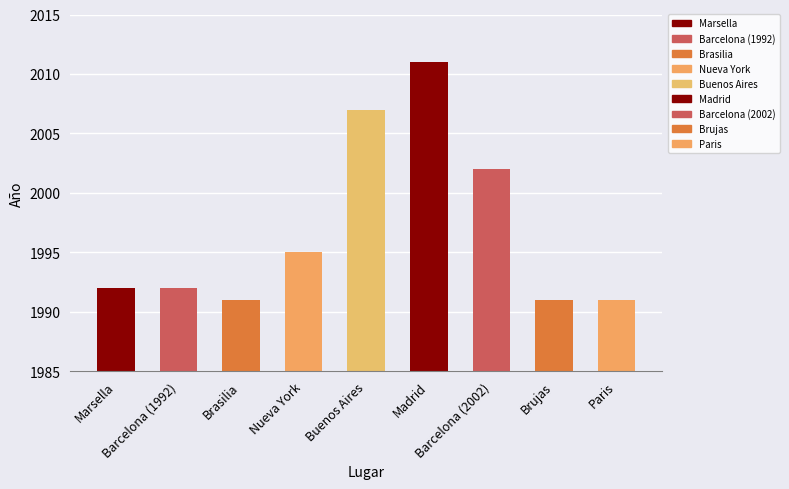

Count the number of data series in this chart.

1